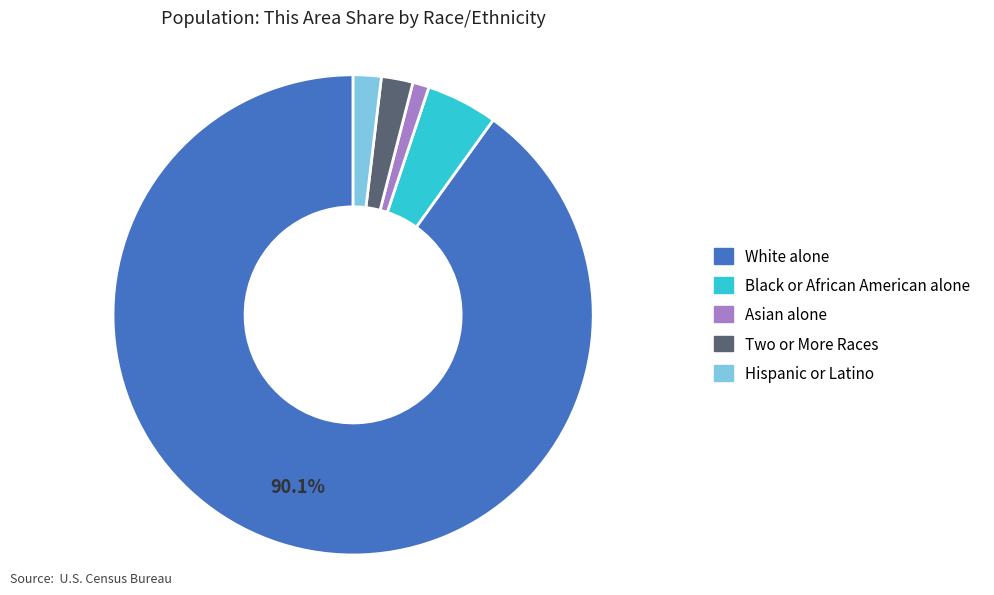

How many segments does this pie chart have?

5